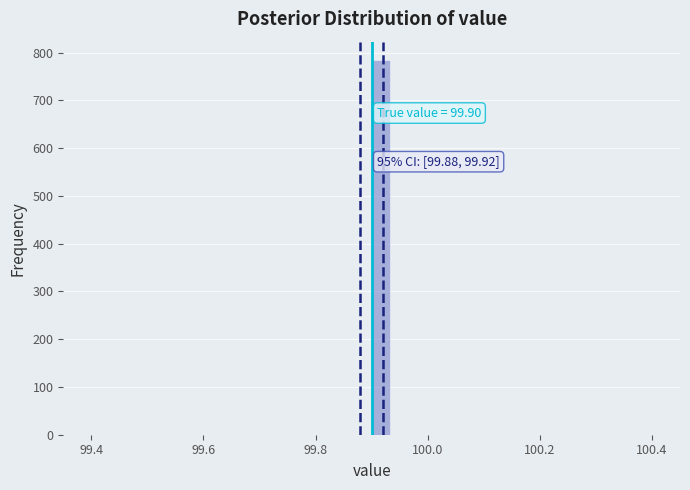

Around what value on the x-axis is the tallest bar? Give the approximate position of its centre, as read against the axis.

99.92